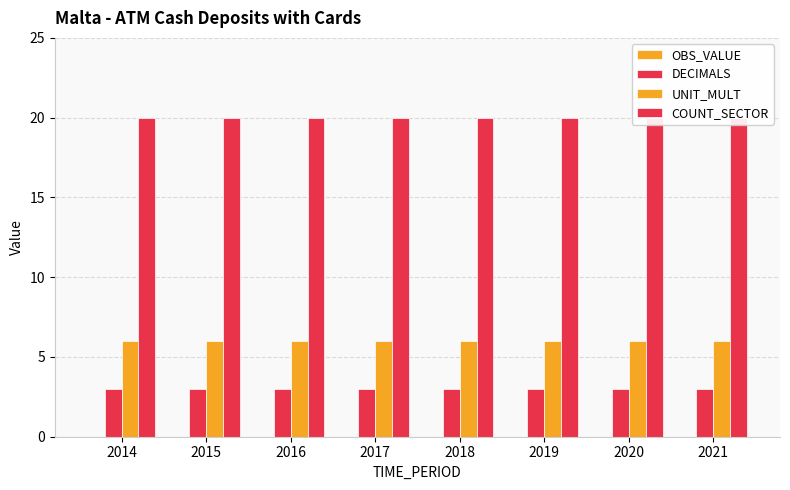

The COUNT_SECTOR series shows 20 at 2016. True or false?

True